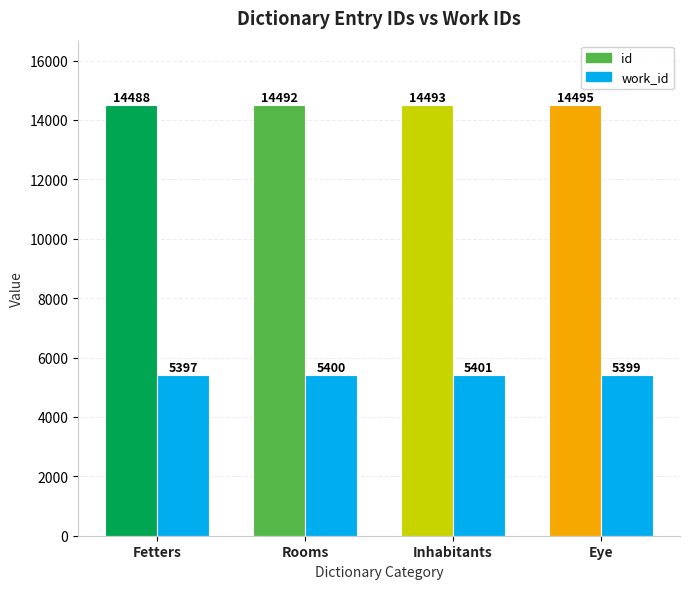

List the labels in order of id value, largest first.

Eye, Inhabitants, Rooms, Fetters